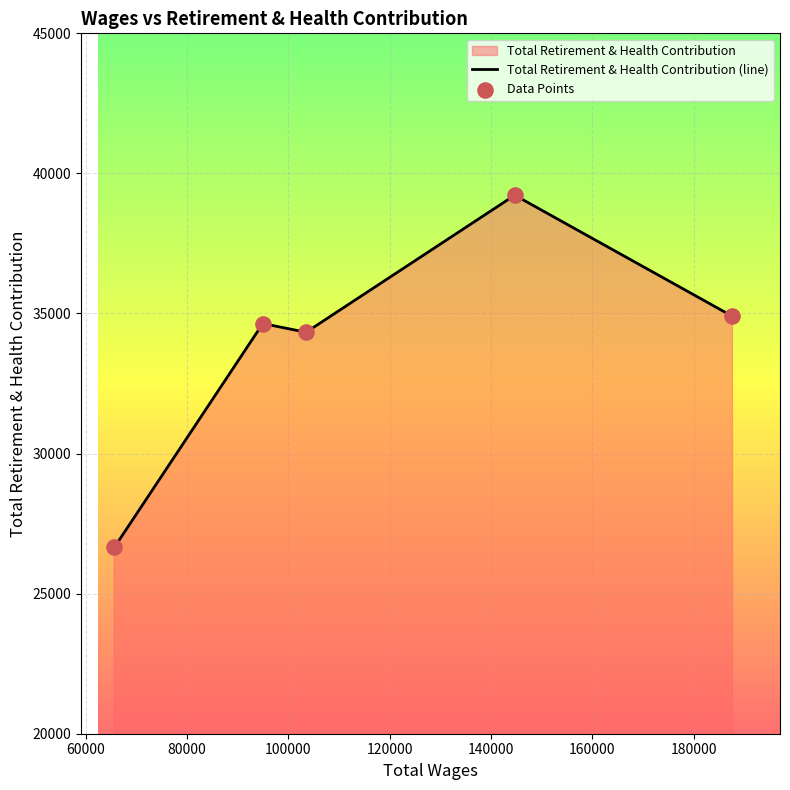

Which series has the largest Y range (max minus min)?

Total Retirement & Health Contribution (line)